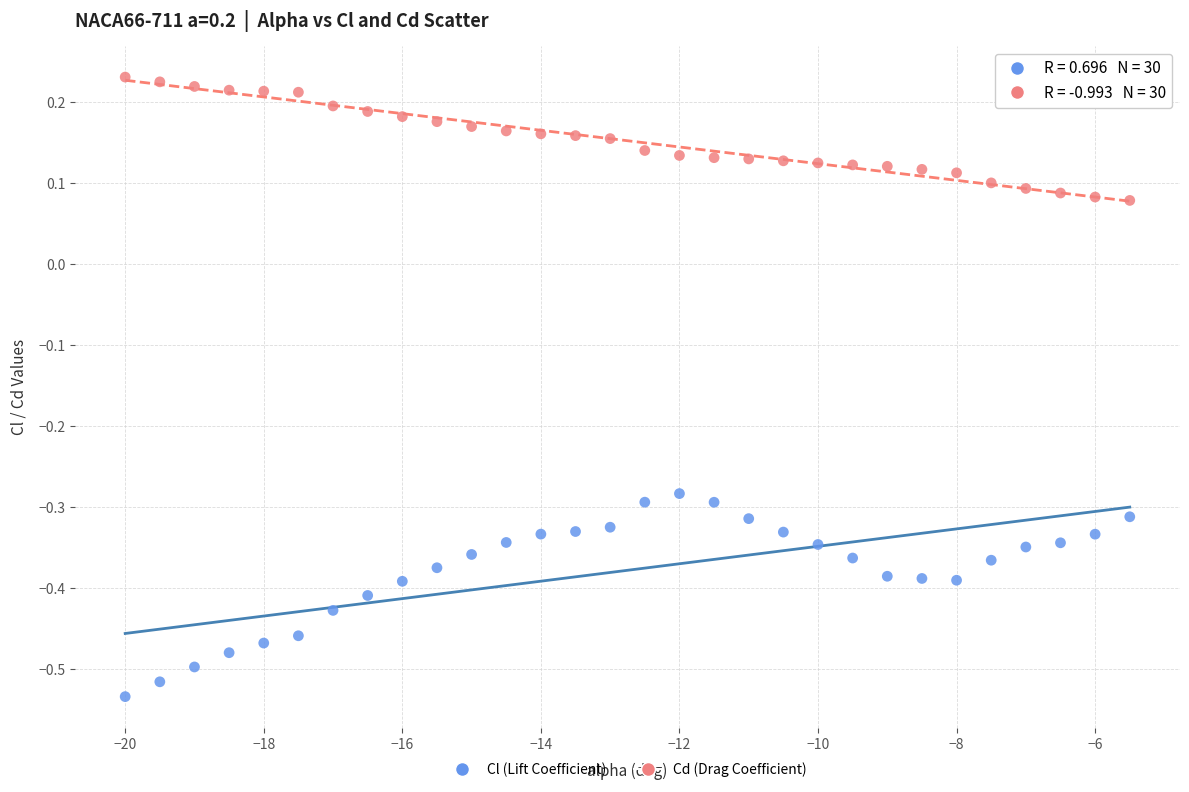

Which series reaches the maximum Y coordinate?

Cd (Drag Coefficient)